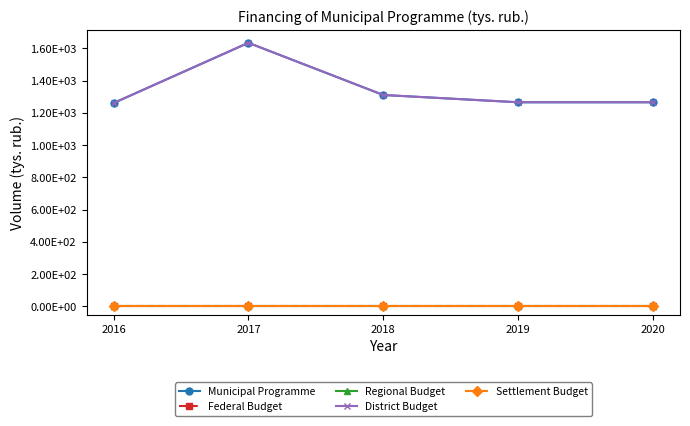

Where is the first local maximum for District Budget?

2017